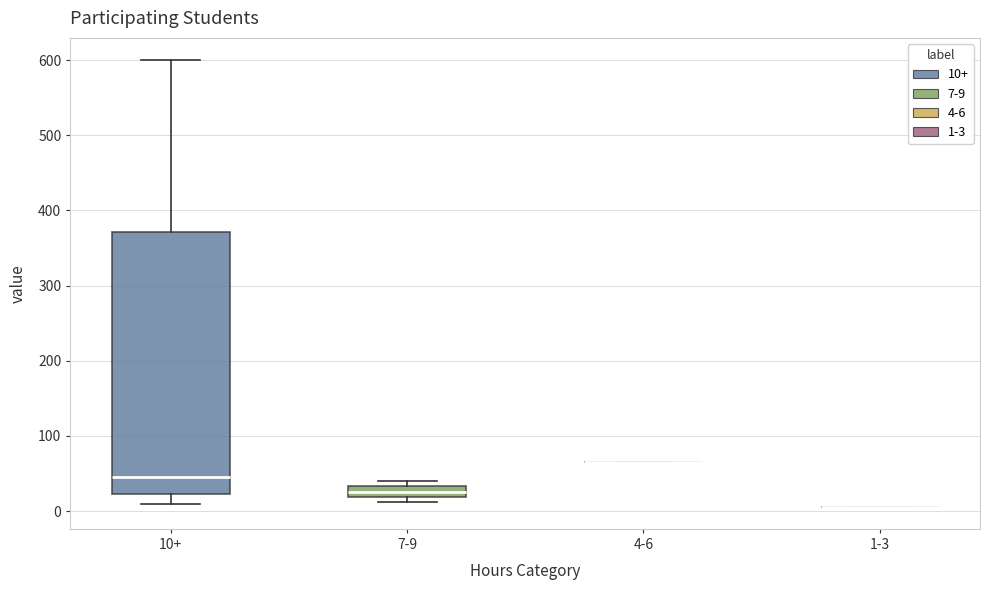

Which box is the tallest, from its lower edge to its upper edge?

10+